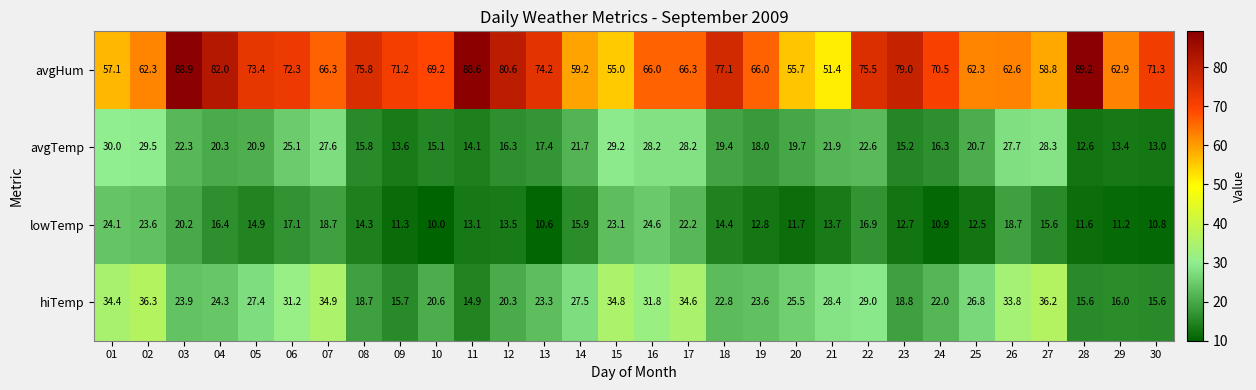

What is the total value across all series at 18?

133.7